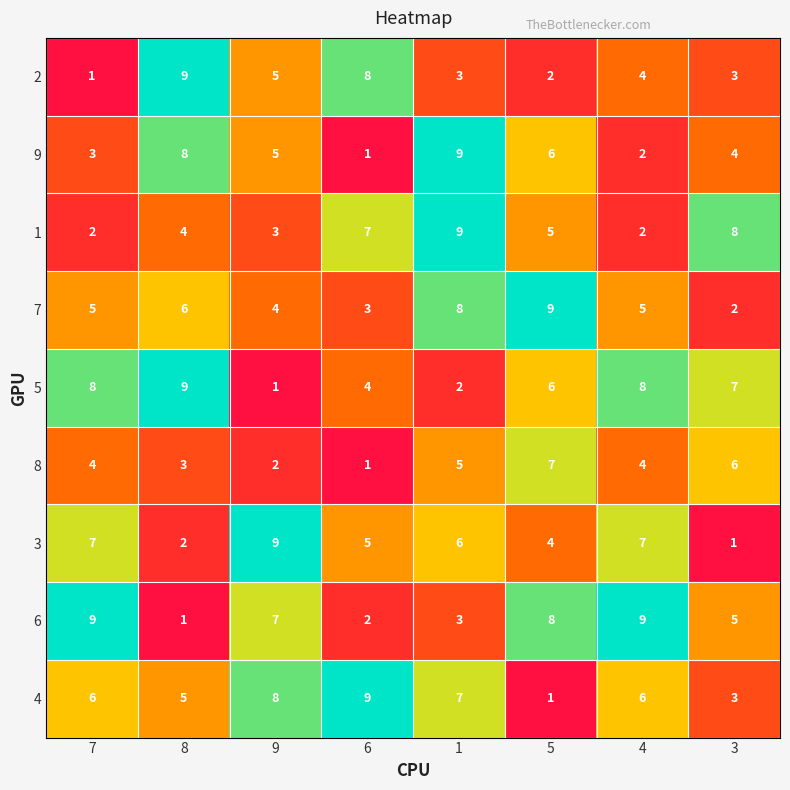

What is the total value across all series at 7?

45